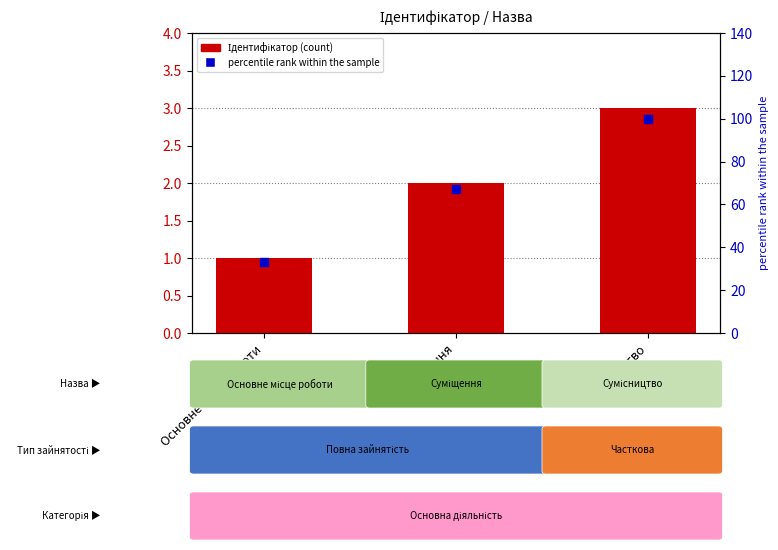

Which series has the widest spread of Y values?

percentile rank within the sample